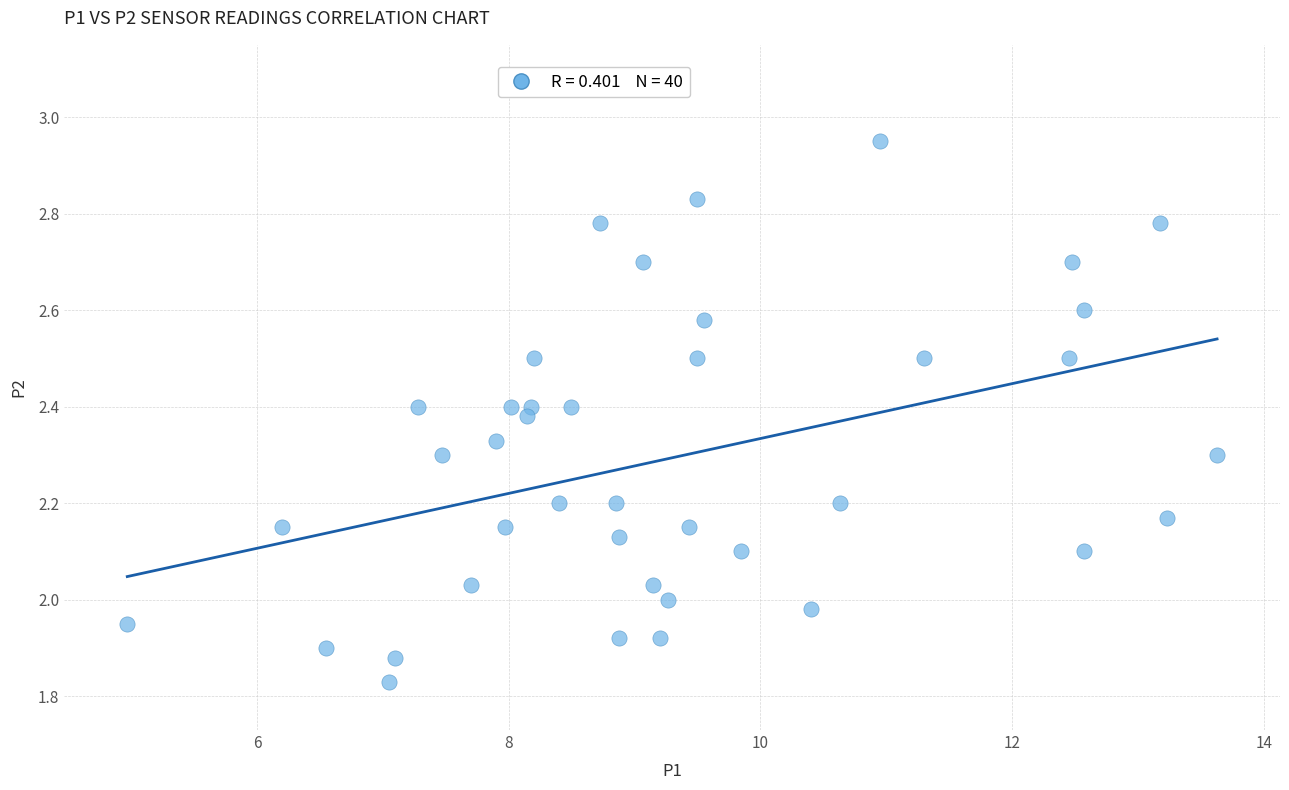

What is the range of X values (max minus min)?

8.7